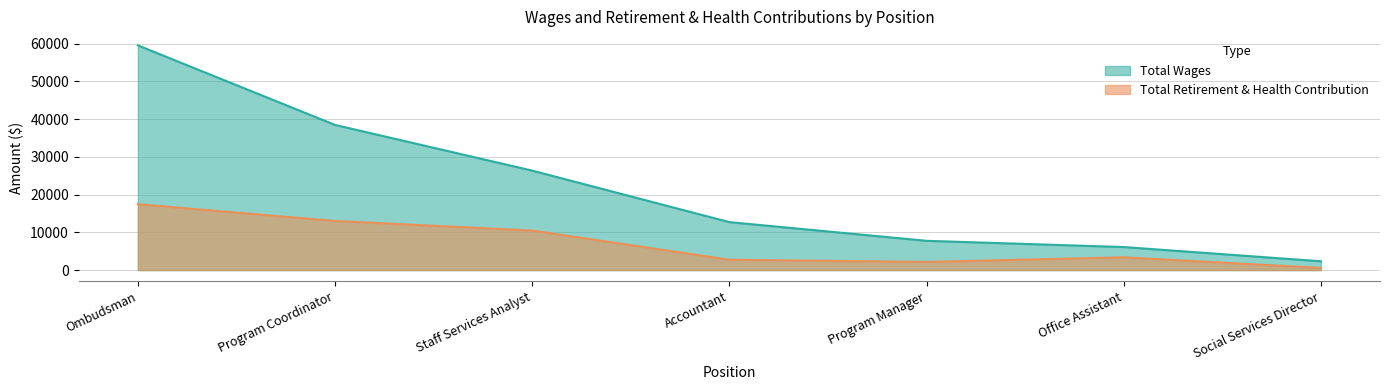

Rank the categories by Total Wages value from lowest to highest.

Social Services Director, Office Assistant, Program Manager, Accountant, Staff Services Analyst, Program Coordinator, Ombudsman